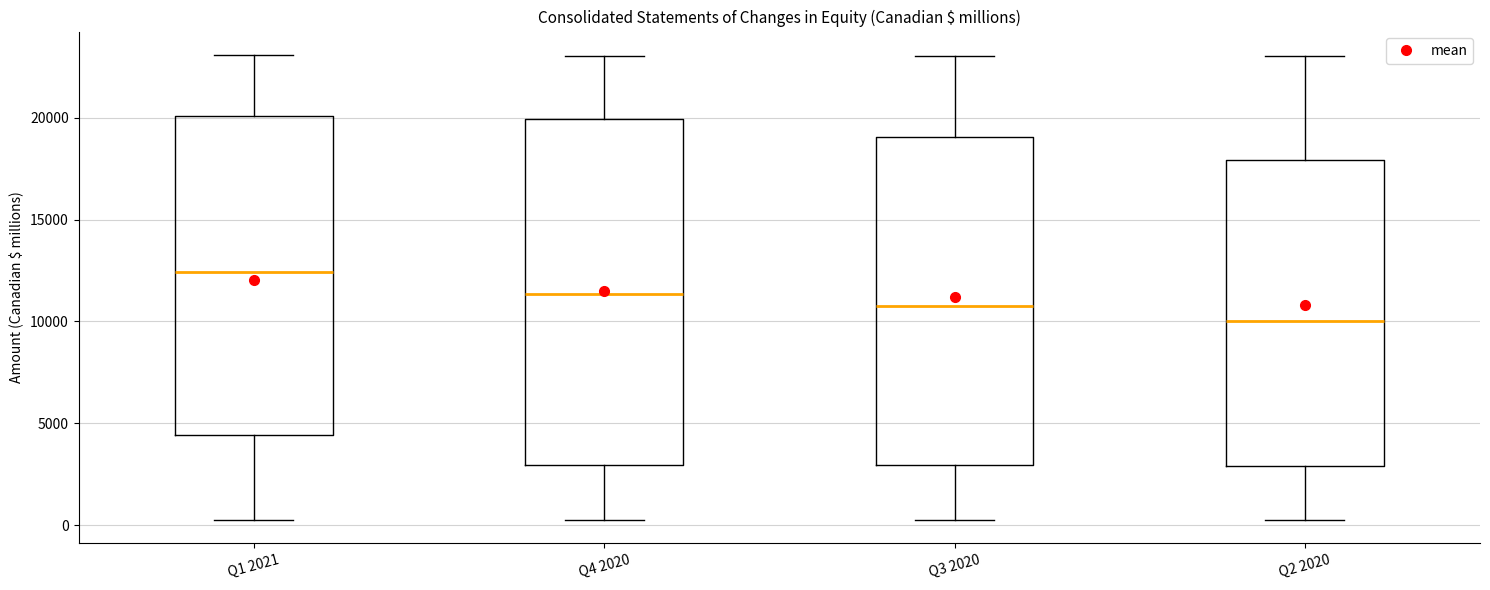

Where is the upper edge of the box for Q4 2020 on the y-axis? The values are not printed on the chart, so give them approximately, as read against the axis.

20000